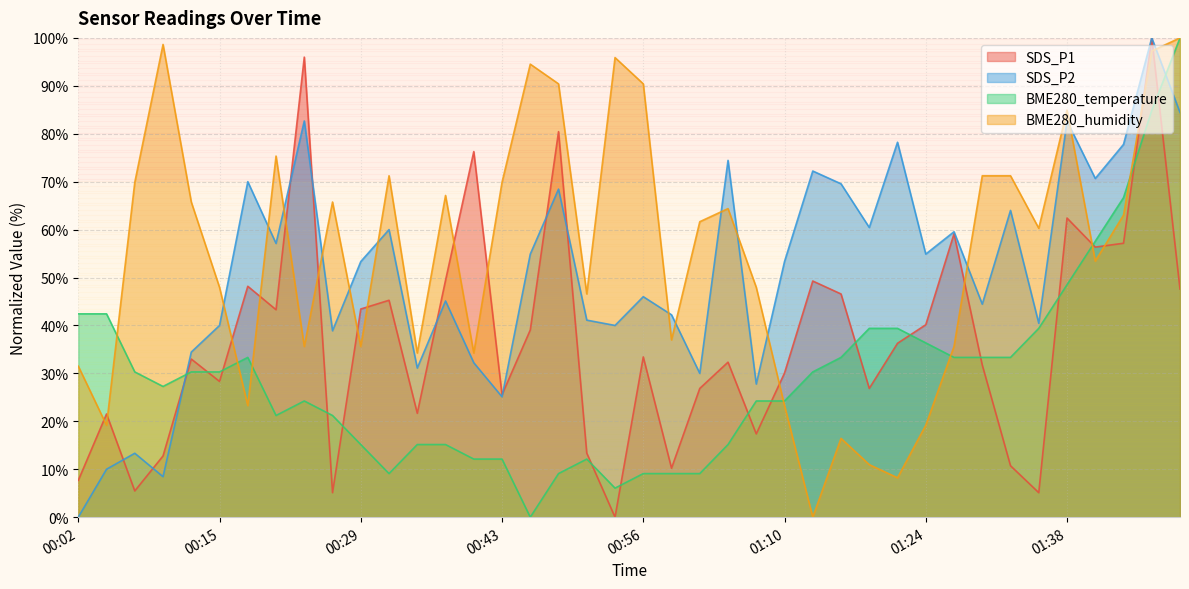

Reading right to left, transcribe all the data shown in this chart.

SDS_P1: 01:49=47.6	01:47=100.0	01:44=57.2	01:41=56.4	01:38=62.4	01:35=5.1	01:32=10.7	01:29=31.8	01:27=59.1	01:24=40.1	01:21=36.3	01:19=26.9	01:16=46.6	01:13=49.3	01:10=30.1	01:08=17.4	01:05=32.3	01:02=26.9	00:59=10.2	00:56=33.4	00:54=0.0	00:51=13.4	00:48=80.4	00:46=39.1	00:43=25.5	00:40=76.3	00:37=49.4	00:35=21.7	00:32=45.3	00:29=43.4	00:26=5.1	00:24=96.0	00:21=43.3	00:18=48.2	00:15=28.3	00:13=33.0	00:10=12.8	00:07=5.5	00:04=21.5	00:02=7.7
SDS_P2: 01:49=84.4	01:47=100.0	01:44=77.8	01:41=70.7	01:38=82.7	01:35=40.4	01:32=64.0	01:29=44.4	01:27=59.6	01:24=54.9	01:21=78.2	01:19=60.4	01:16=69.6	01:13=72.2	01:10=53.3	01:08=27.8	01:05=74.4	01:02=30.0	00:59=42.2	00:56=46.0	00:54=40.0	00:51=41.1	00:48=68.4	00:46=54.9	00:43=25.1	00:40=32.2	00:37=45.1	00:35=31.1	00:32=60.0	00:29=53.3	00:26=38.9	00:24=82.7	00:21=57.1	00:18=70.0	00:15=40.0	00:13=34.4	00:10=8.4	00:07=13.3	00:04=10.0	00:02=0.0
BME280_temperature: 01:49=100.0	01:47=84.8	01:44=66.7	01:41=57.6	01:38=48.5	01:35=39.4	01:32=33.3	01:29=33.3	01:27=33.3	01:24=36.4	01:21=39.4	01:19=39.4	01:16=33.3	01:13=30.3	01:10=24.2	01:08=24.2	01:05=15.2	01:02=9.1	00:59=9.1	00:56=9.1	00:54=6.1	00:51=12.1	00:48=9.1	00:46=0.0	00:43=12.1	00:40=12.1	00:37=15.2	00:35=15.2	00:32=9.1	00:29=15.2	00:26=21.2	00:24=24.2	00:21=21.2	00:18=33.3	00:15=30.3	00:13=30.3	00:10=27.3	00:07=30.3	00:04=42.4	00:02=42.4
BME280_humidity: 01:49=100.0	01:47=97.3	01:44=63.0	01:41=53.4	01:38=84.9	01:35=60.3	01:32=71.2	01:29=71.2	01:27=35.6	01:24=19.2	01:21=8.2	01:19=11.0	01:16=16.4	01:13=0.0	01:10=23.3	01:08=47.9	01:05=64.4	01:02=61.6	00:59=37.0	00:56=90.4	00:54=95.9	00:51=46.6	00:48=90.4	00:46=94.5	00:43=69.9	00:40=34.2	00:37=67.1	00:35=34.2	00:32=71.2	00:29=35.6	00:26=65.8	00:24=35.6	00:21=75.3	00:18=23.3	00:15=47.9	00:13=65.8	00:10=98.6	00:07=69.9	00:04=19.2	00:02=31.5